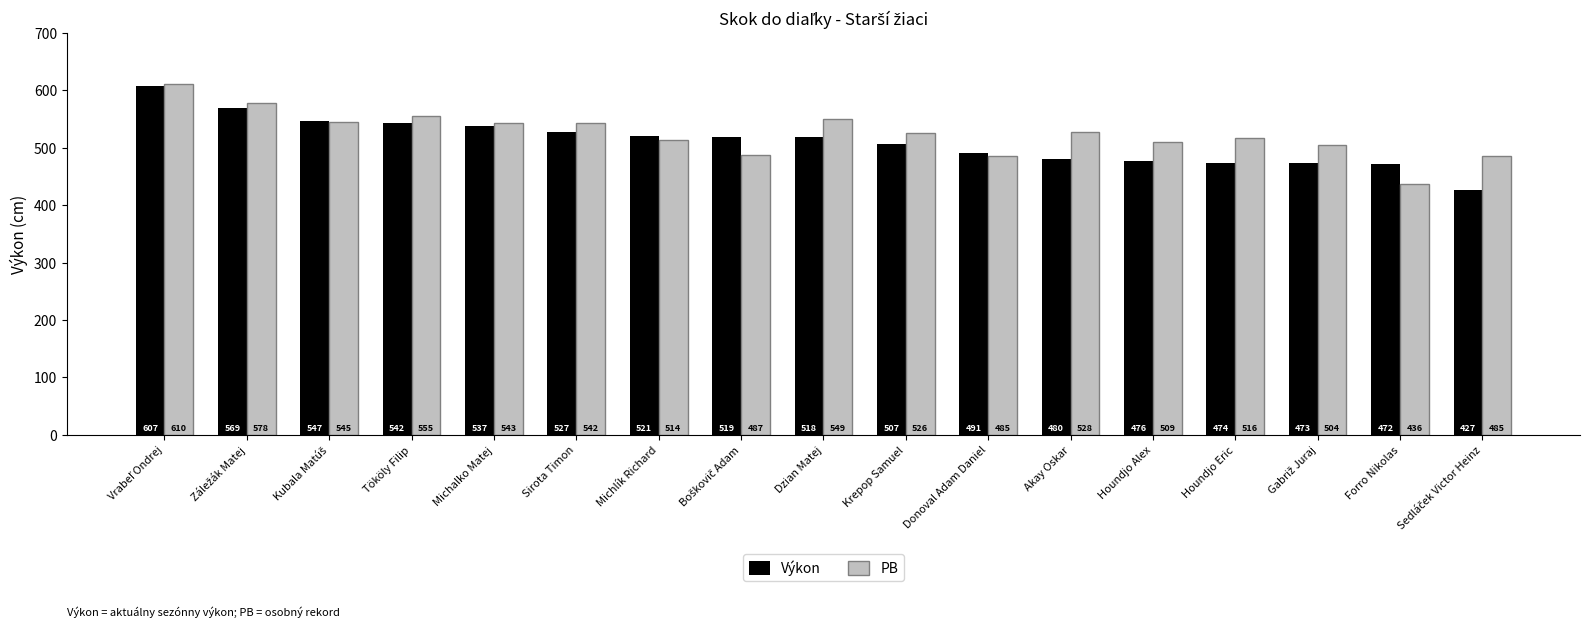

List the series in order of their peak value, highest first.

PB, Výkon